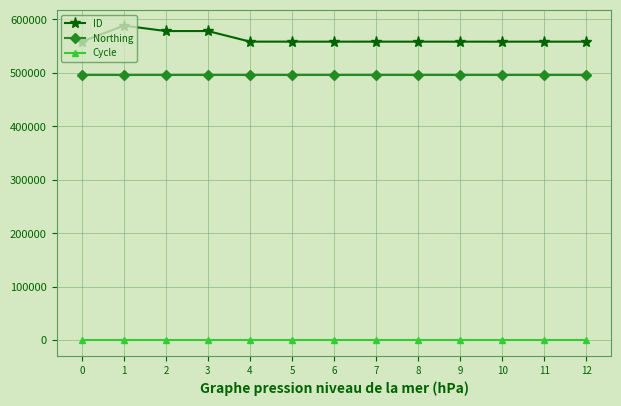

Is it true that Northing equals 105051 at 2?

False